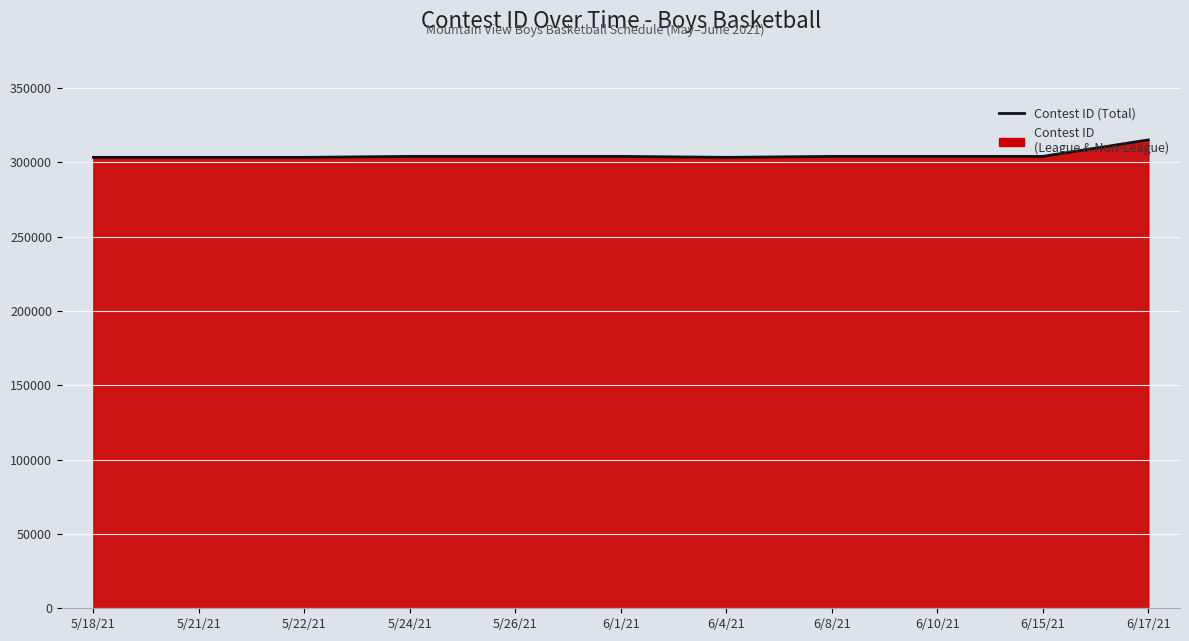

Which category has the highest value across all series?

6/17/21